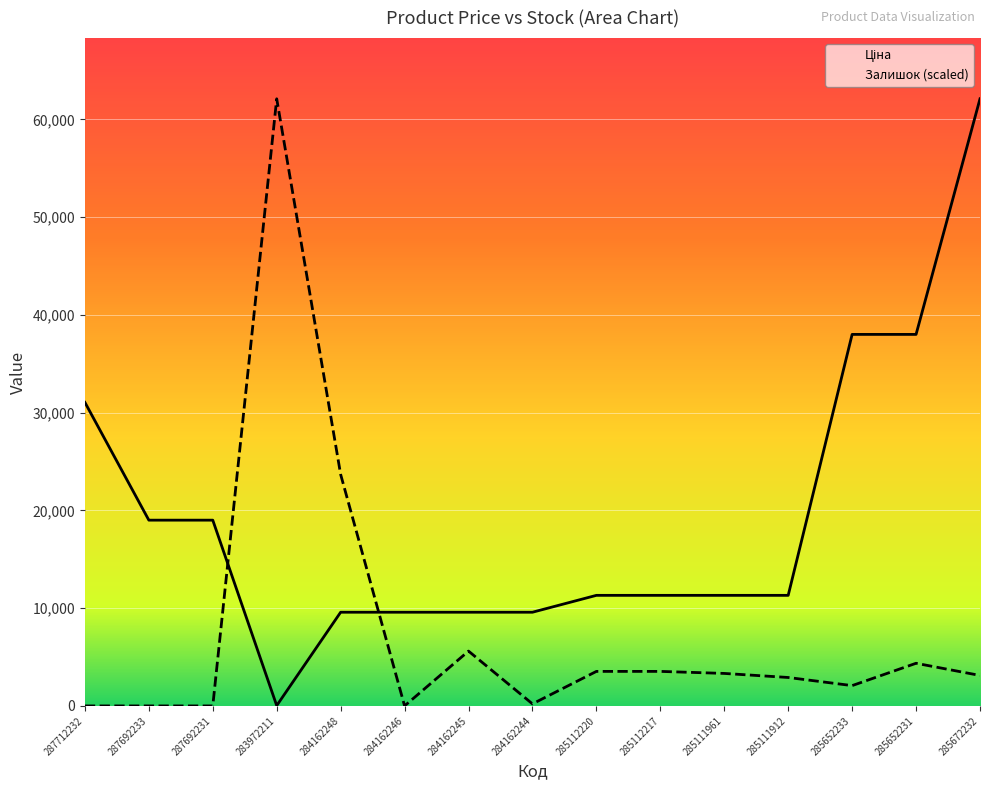

What is the difference between the highest and lowest values at 285111961?

7988.5